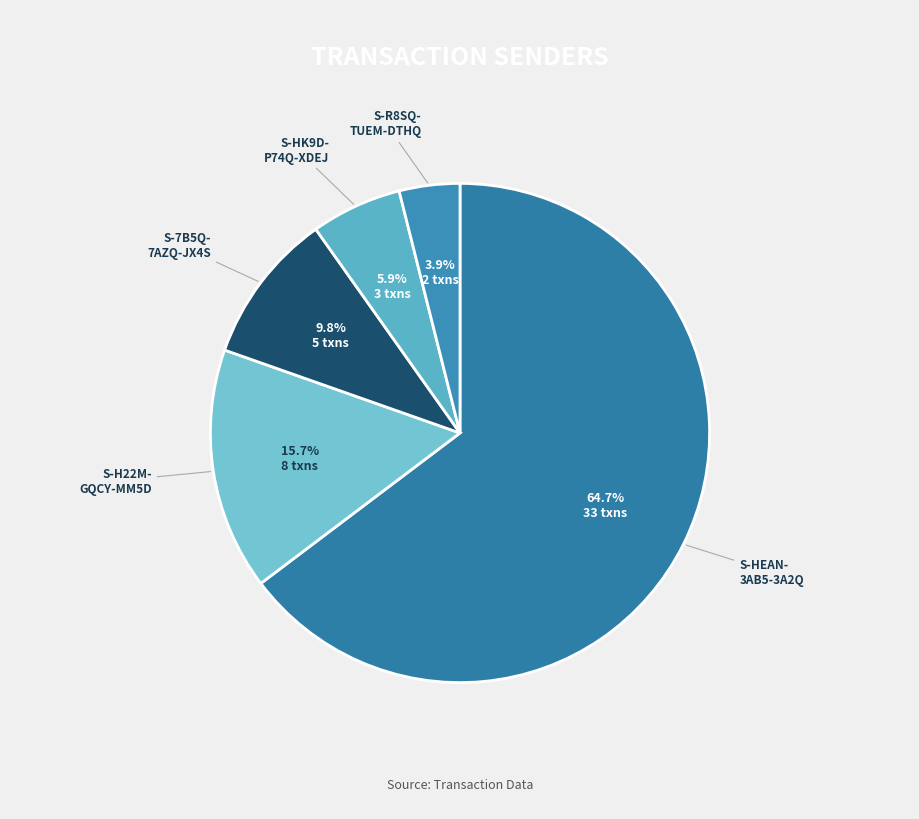

Which has a higher value, S-R8SQ- TUEM-DTHQ or S-HK9D- P74Q-XDEJ?

S-HK9D- P74Q-XDEJ